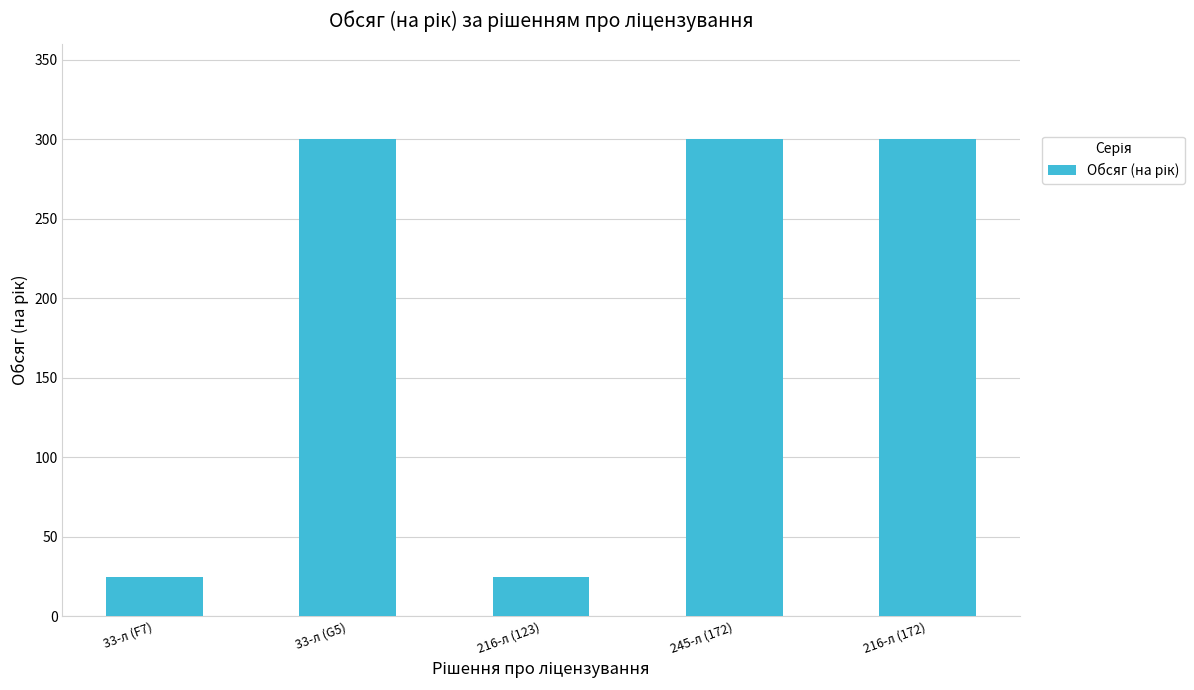

What is the difference between the maximum and minimum values?

275